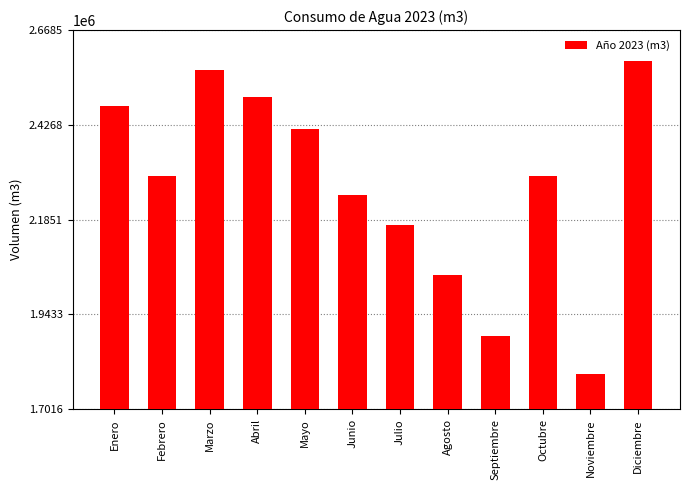

What is the sum of all values?

27281759